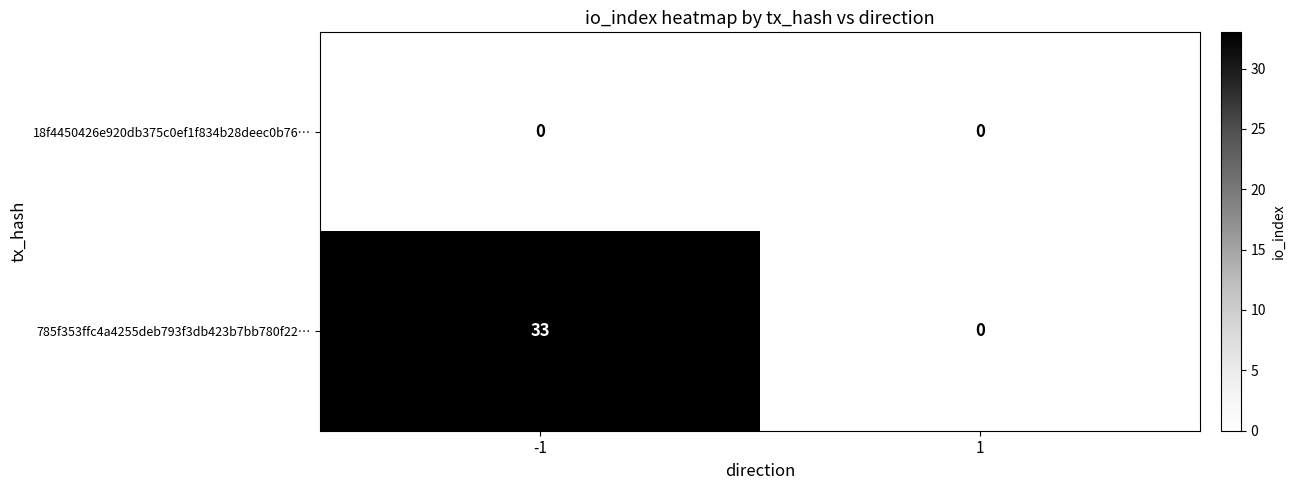

List the series in order of their overall mean, highest first.

785f353ffc4a4255deb793f3db423b7bb780f22…, 18f4450426e920db375c0ef1f834b28deec0b76…